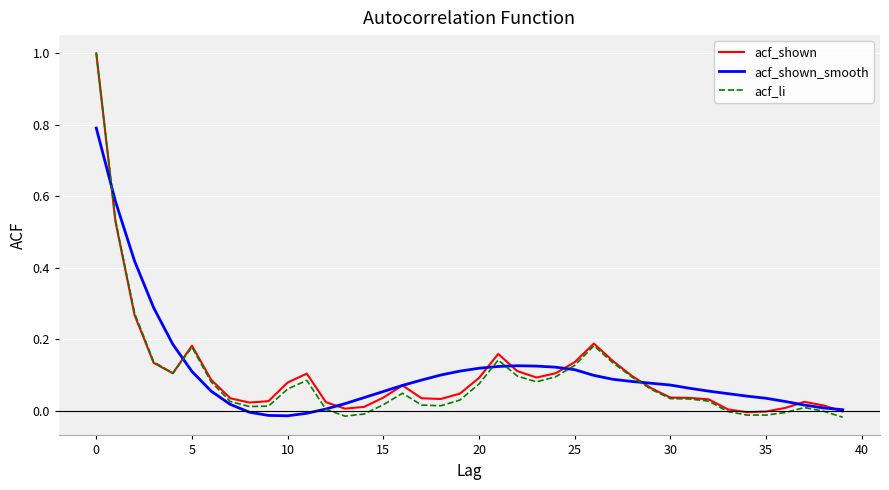

What is the maximum value for acf_shown_smooth?

0.8